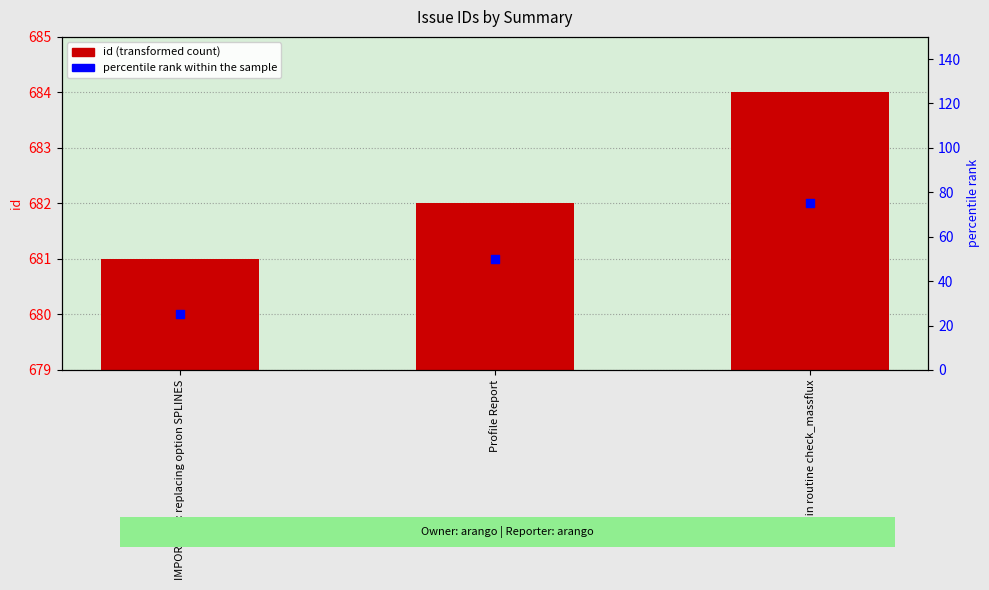

Which has a higher value, Bug in routine check_massflux or IMPORTANT: replacing option SPLINES?

Bug in routine check_massflux